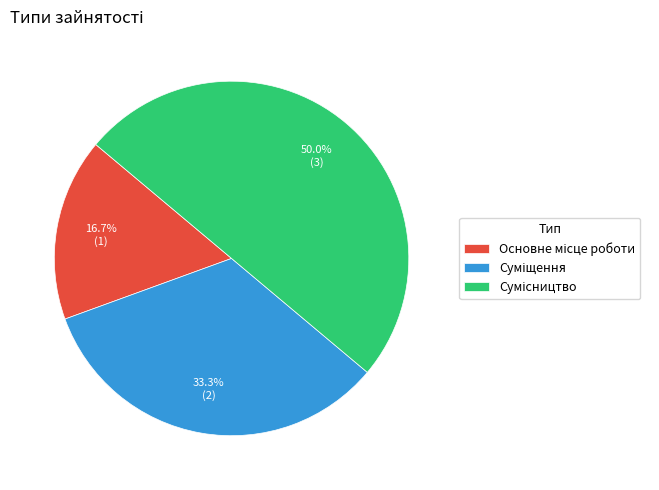

How many segments does this pie chart have?

3